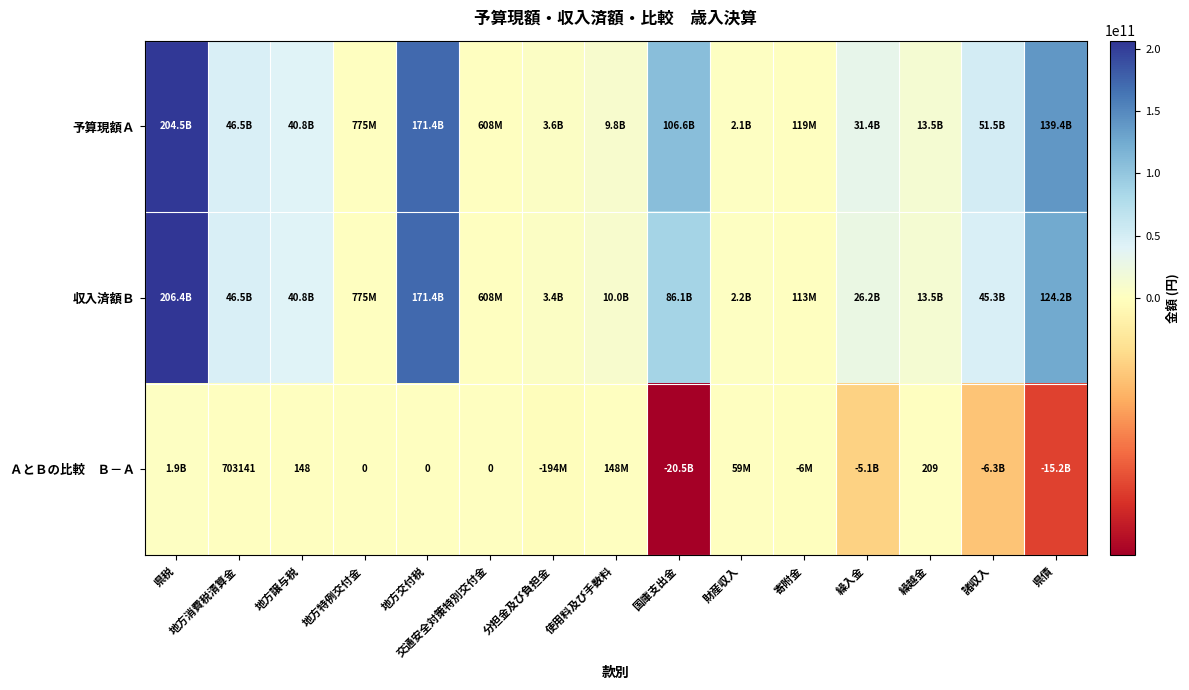

Which series has the widest spread of values?

収入済額Ｂ